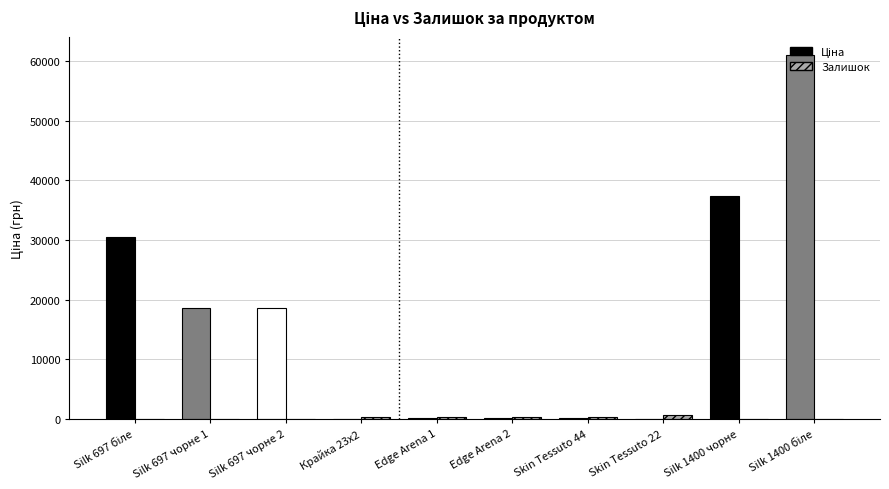

What is the greatest value displayed?

61024.7